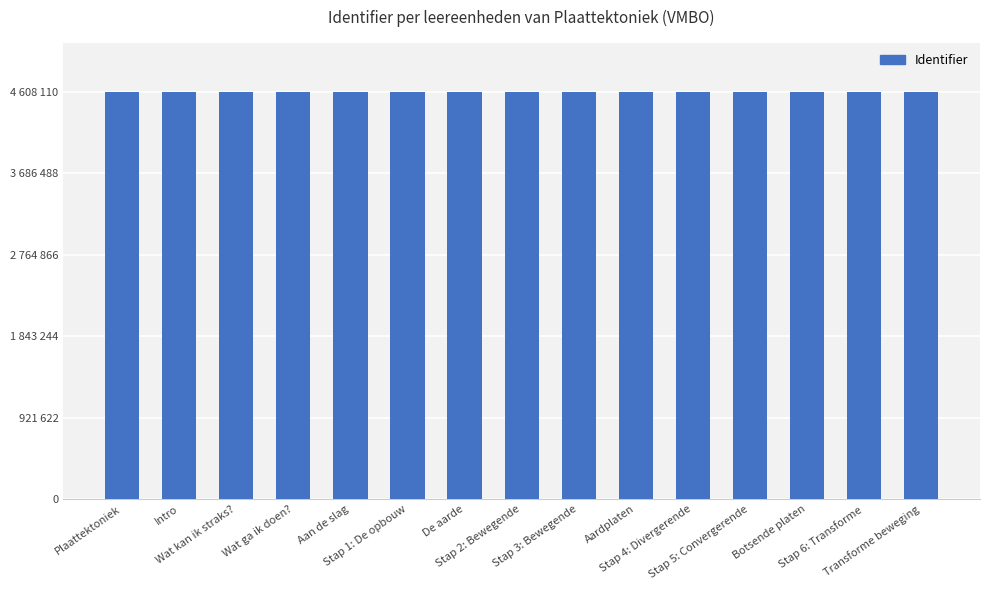

Between Stap 2: Bewegende and Stap 4: Divergerende, which is larger?

Stap 4: Divergerende